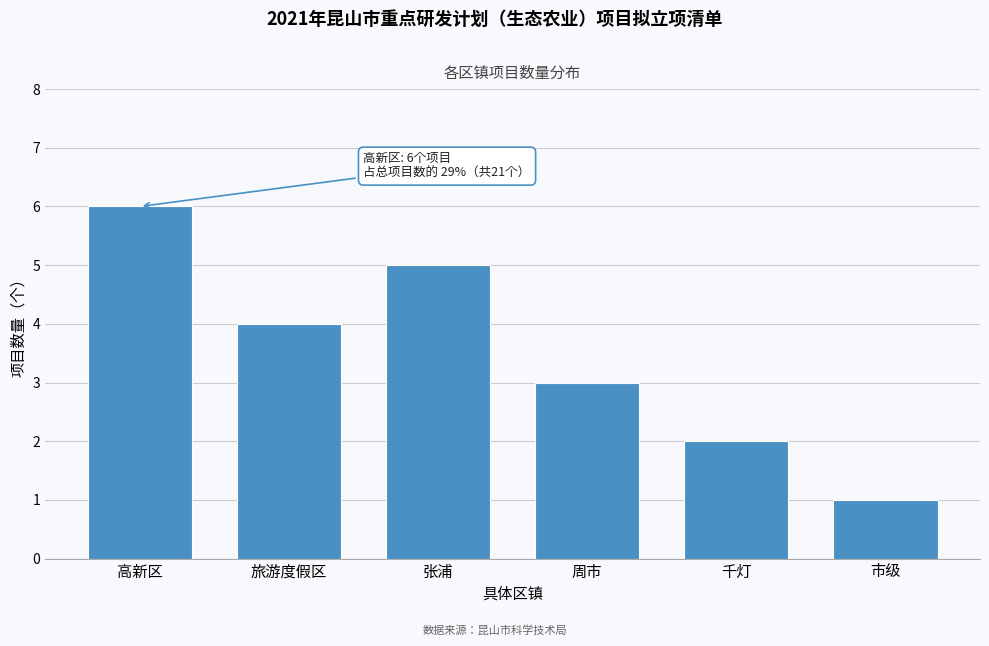

Reading right to left, what are all the values shown in this chart?

1	2	3	5	4	6